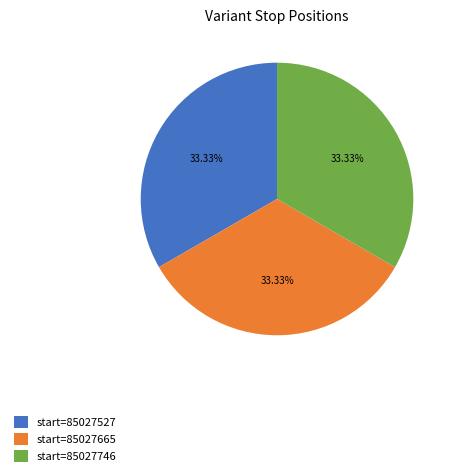

Is there any slice that represents more than half of the pie?

No